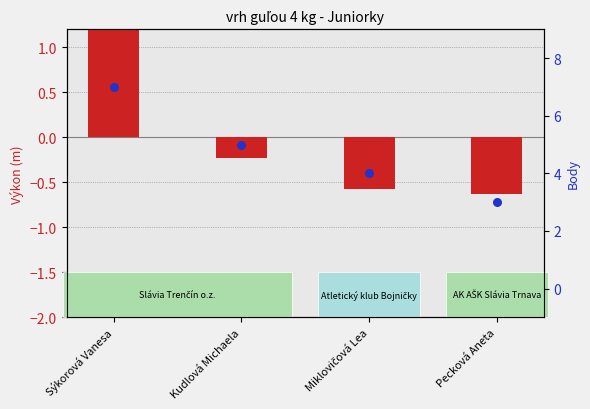

Which series has the largest Y range (max minus min)?

body (points)